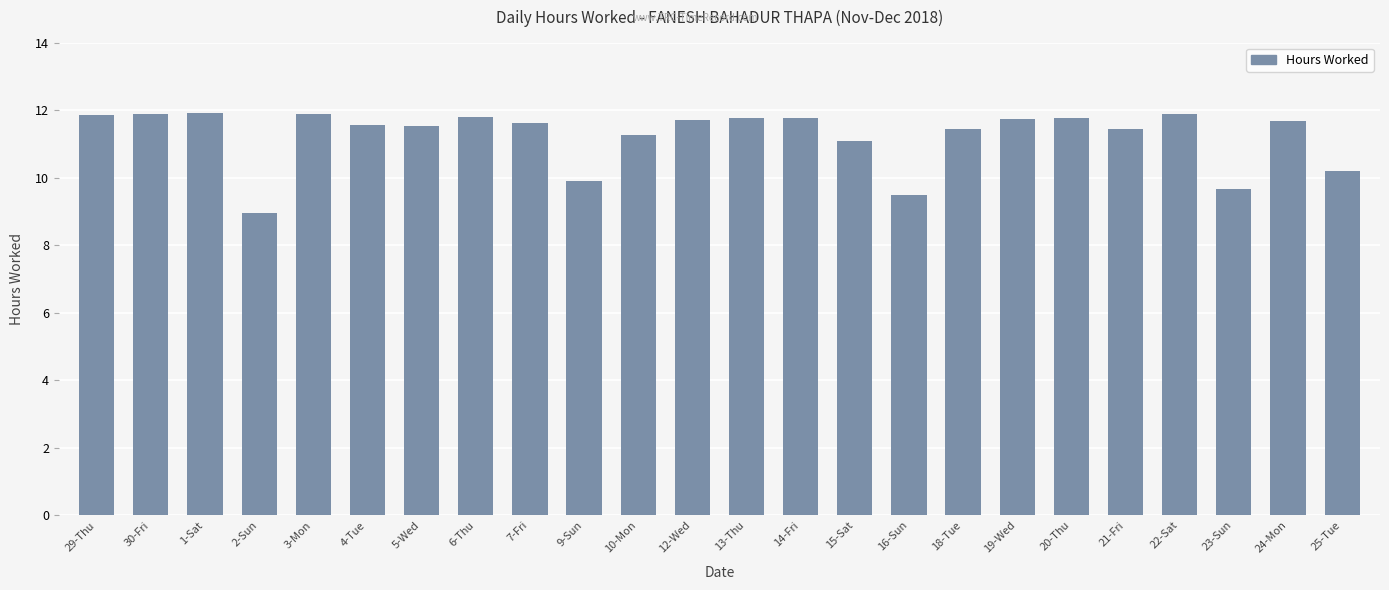

The value at 24-Mon is 7.6. True or false?

False